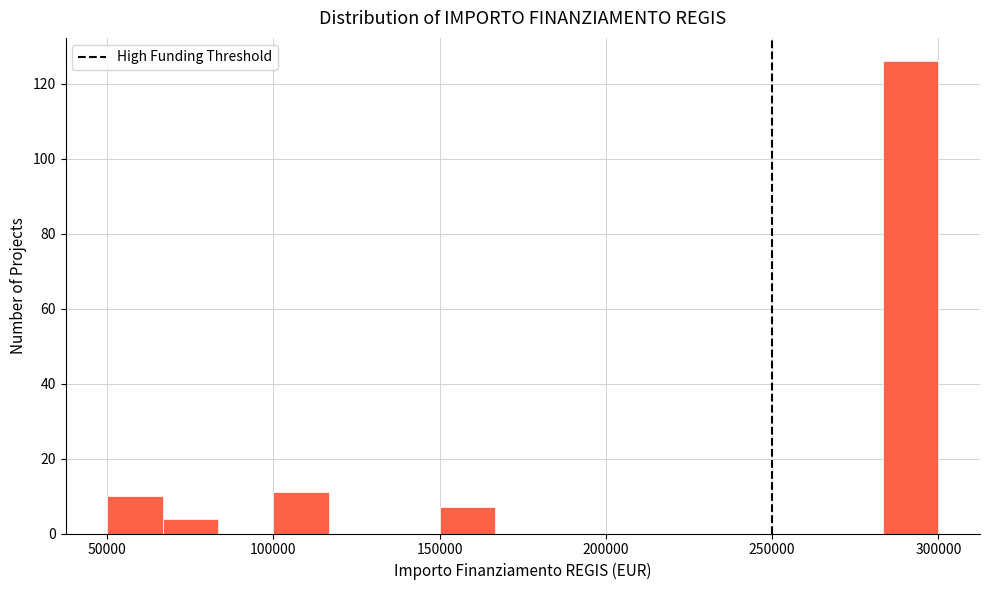

Around what value on the x-axis is the tallest bar? Give the approximate position of its centre, as read against the axis.

290000